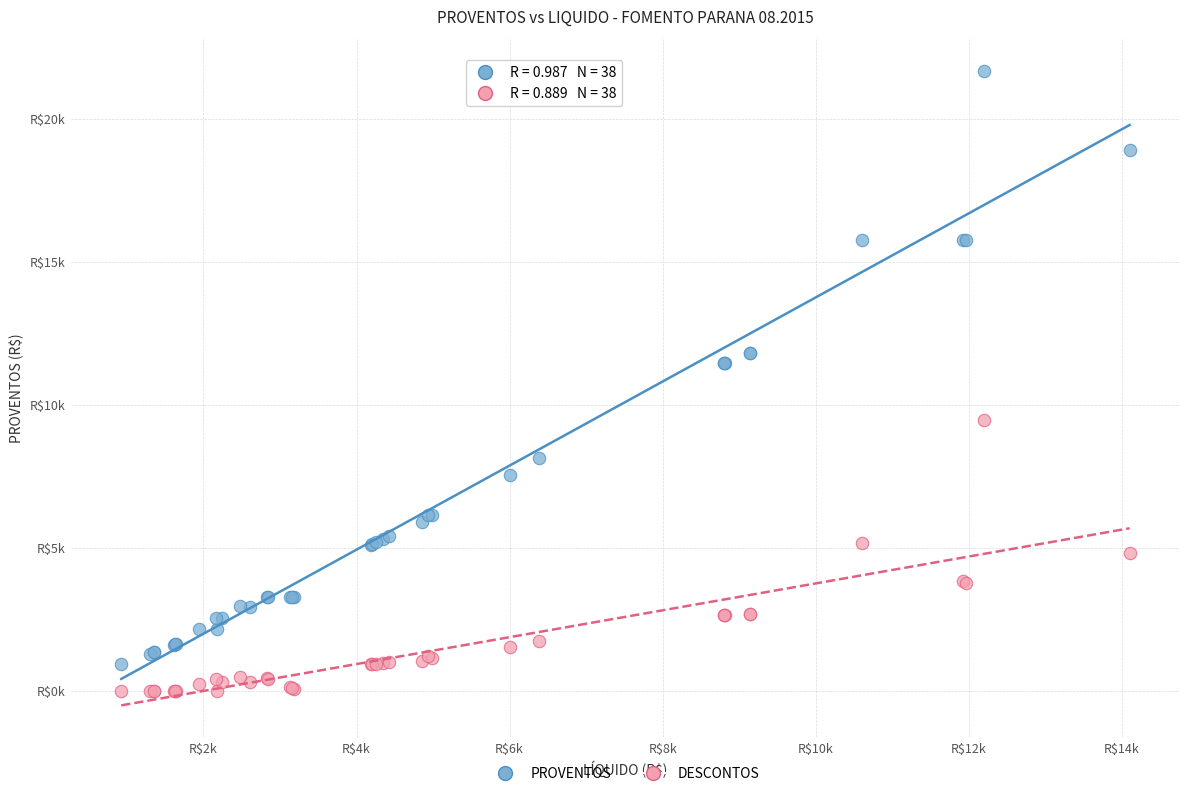

What are all the series names shown in the legend?

PROVENTOS, DESCONTOS